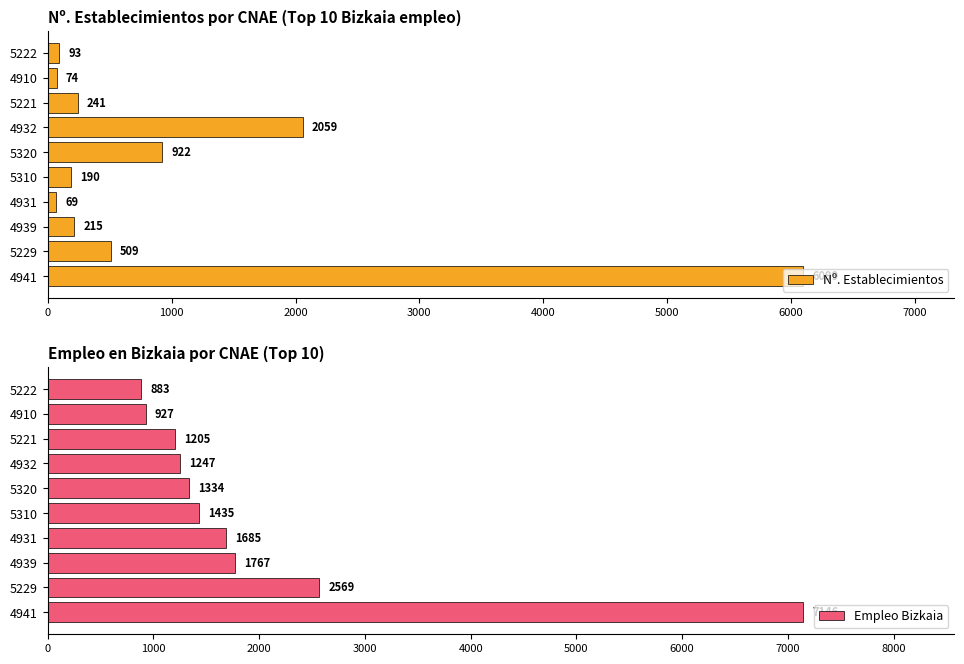

What is the approximate value of Nº. Establecimientos at 5320?

922